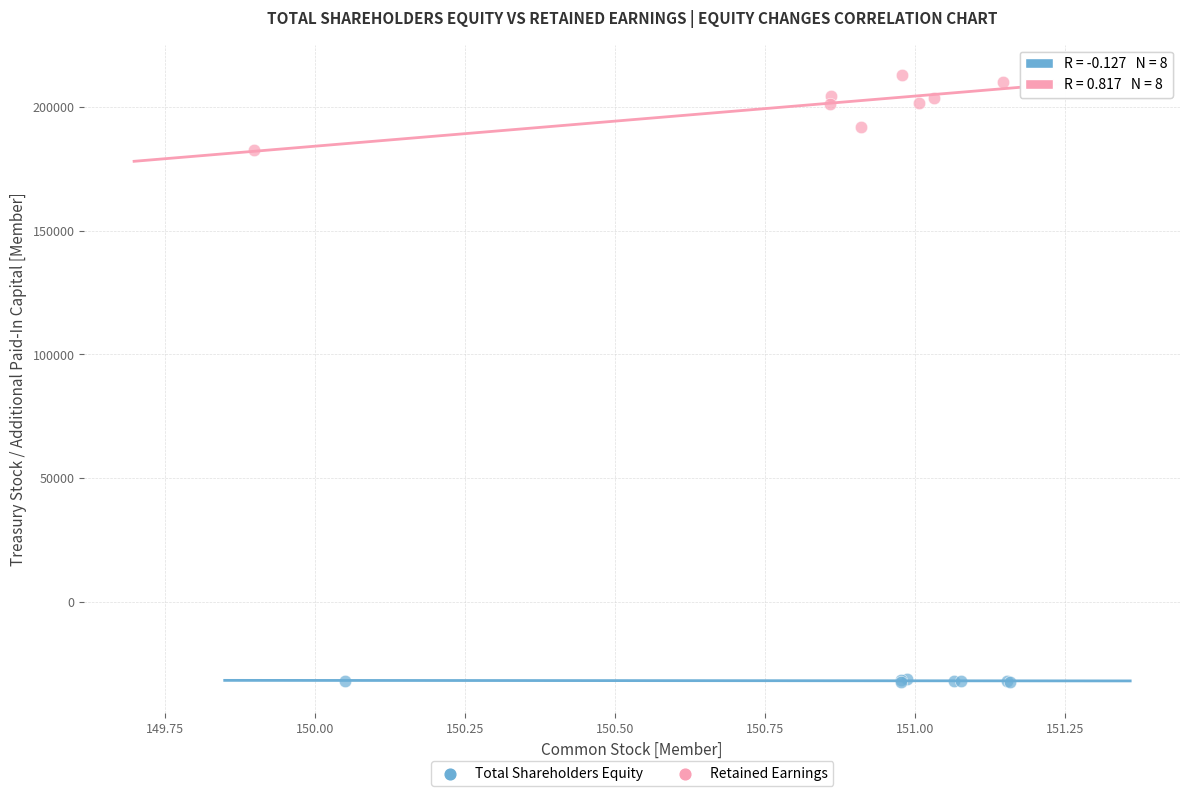

What are all the series names shown in the legend?

Total Shareholders Equity, Retained Earnings